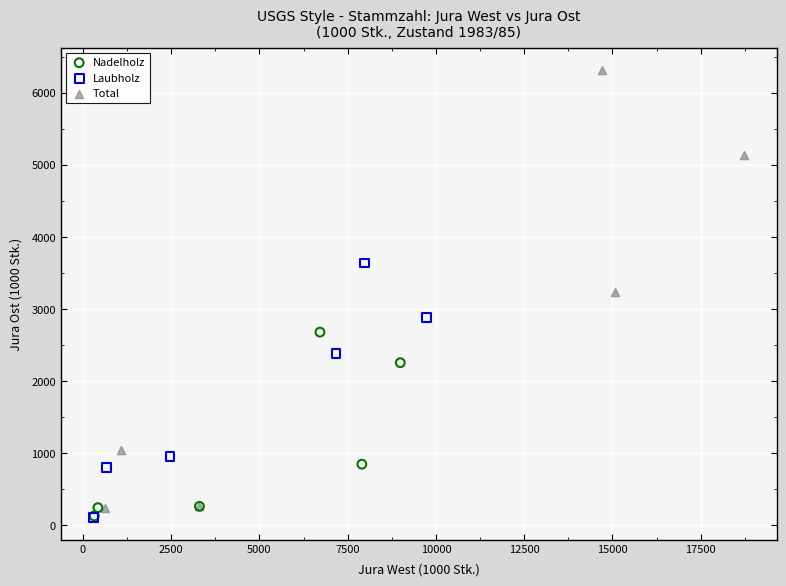

Which series reaches the maximum Y coordinate?

Total